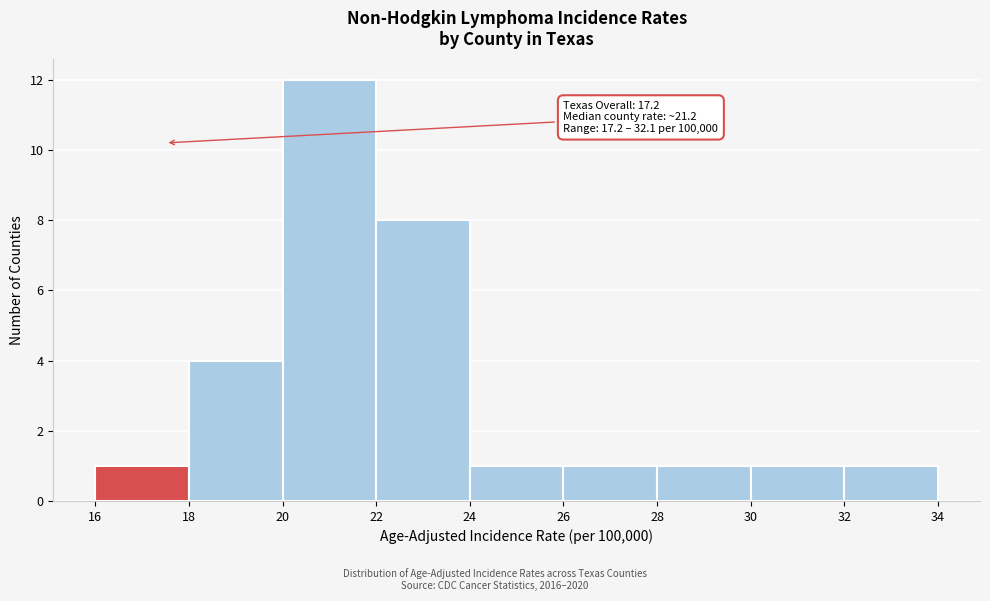

Over which range of the x-axis is the bar tallest?

20 to 22